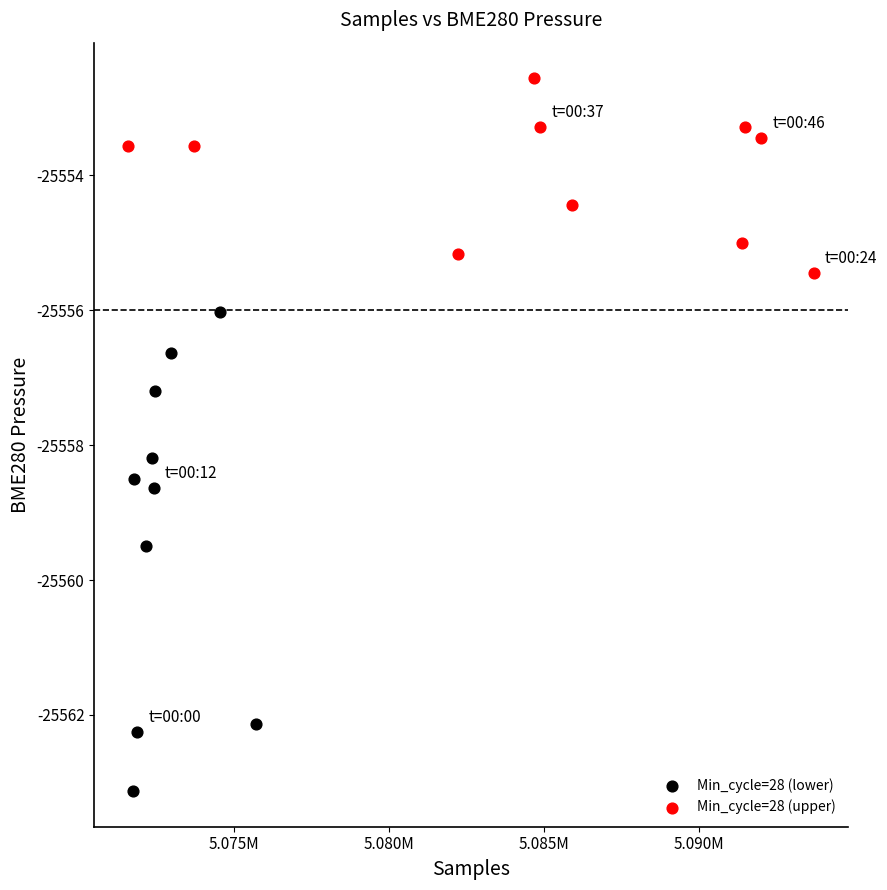

Which series reaches the minimum Y coordinate?

Min_cycle=28 (lower)